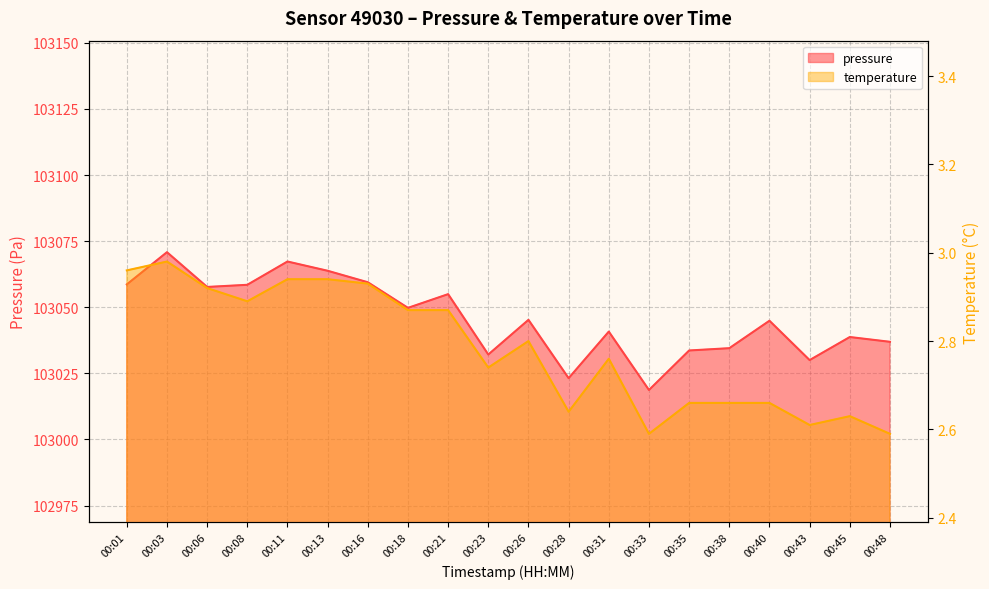

What is the total value across all series at 00:01?

103061.6